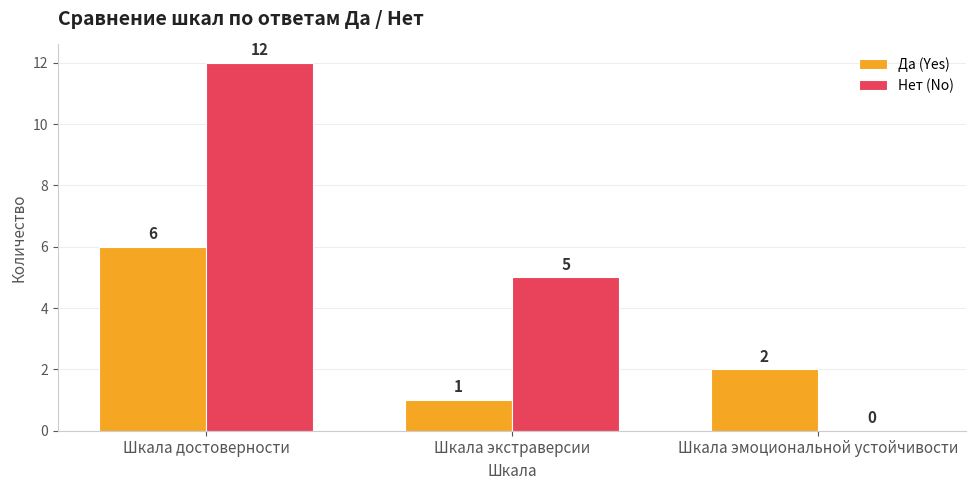

Reading left to right, list all the values displayed in this chart.

Да (Yes): Шкала достоверности=6	Шкала экстраверсии=1	Шкала эмоциональной устойчивости=2
Нет (No): Шкала достоверности=12	Шкала экстраверсии=5	Шкала эмоциональной устойчивости=0